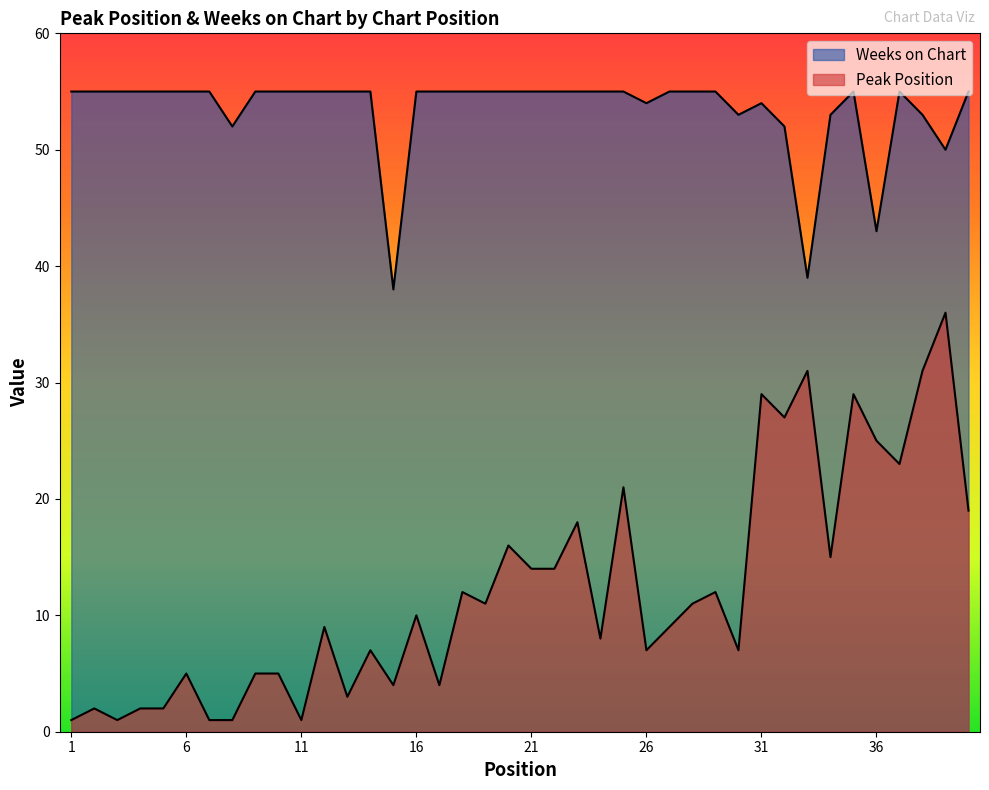

What is the approximate value of Peak Position at 16?

10